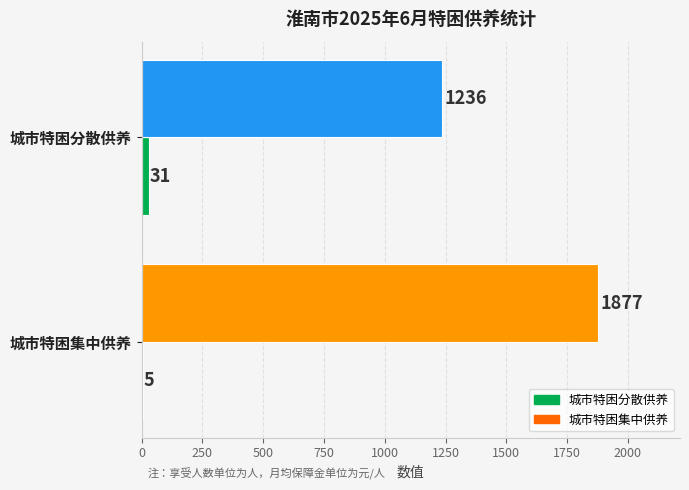

What is the maximum value shown in the chart?

1877